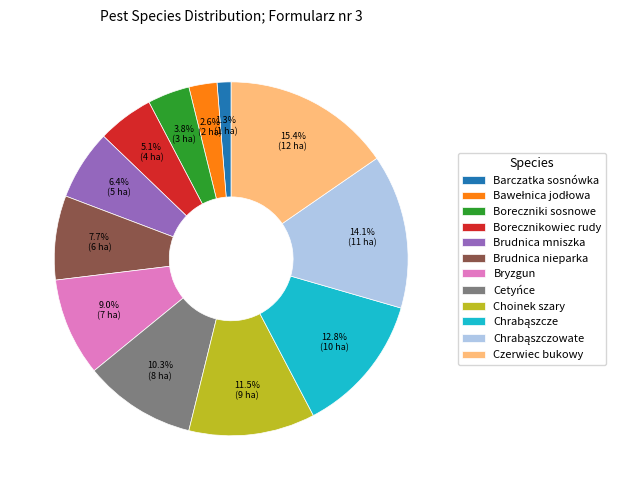

Do Czerwiec bukowy and Bryzgun together represent more than half of the pie?

No